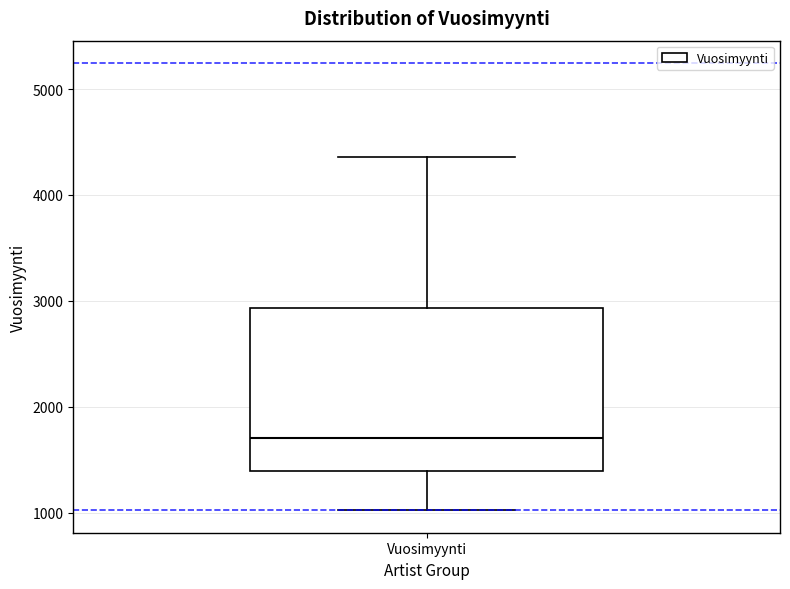

Transcribe this box plot: give where the median line is, the range the box spans, and where the two whiskers end, as read against the y-axis. The values are not printed on the chart, so give them approximately, as read against the axis.

median 1700, box 1400 to 2900, whiskers 1000 to 4400